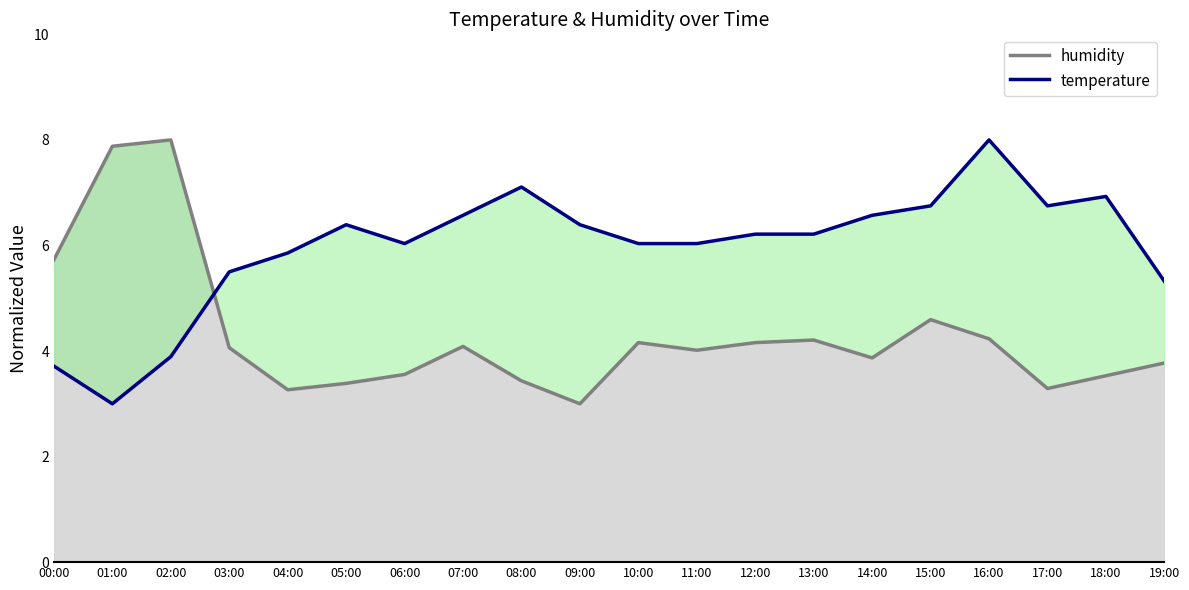

How many categories are shown in the chart?

20